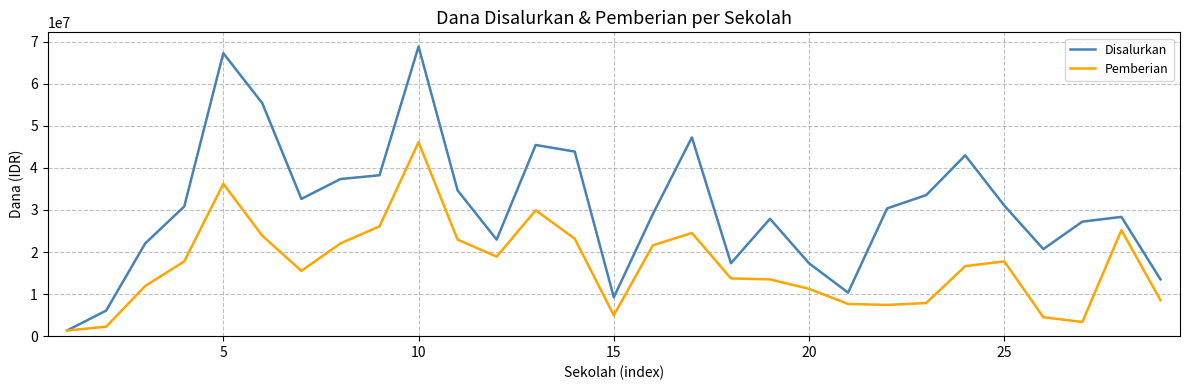

Which series has the largest total across all categories?

Disalurkan